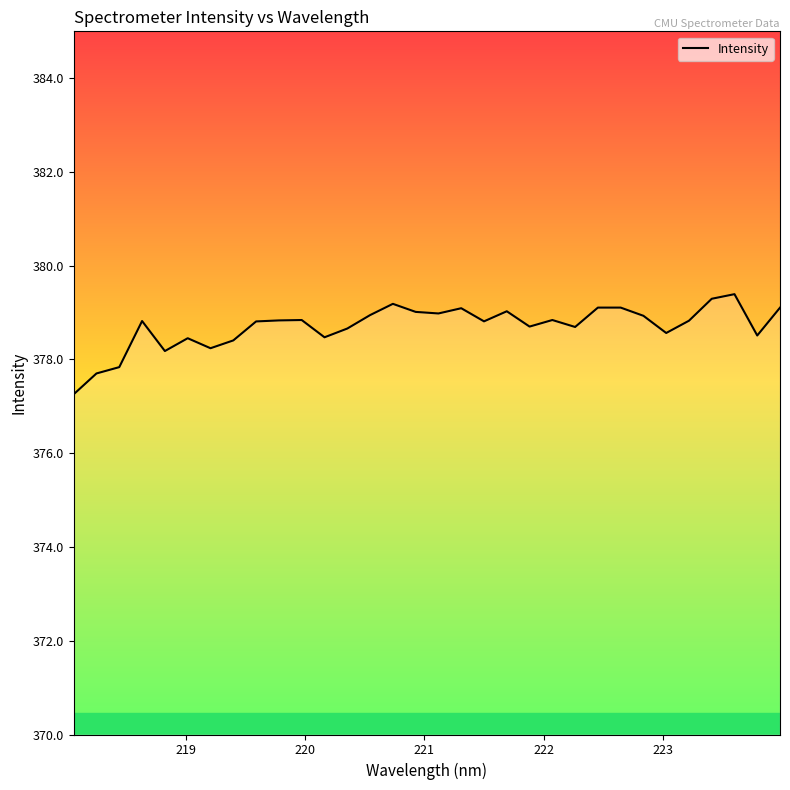

What is the smallest value displayed?

377.3